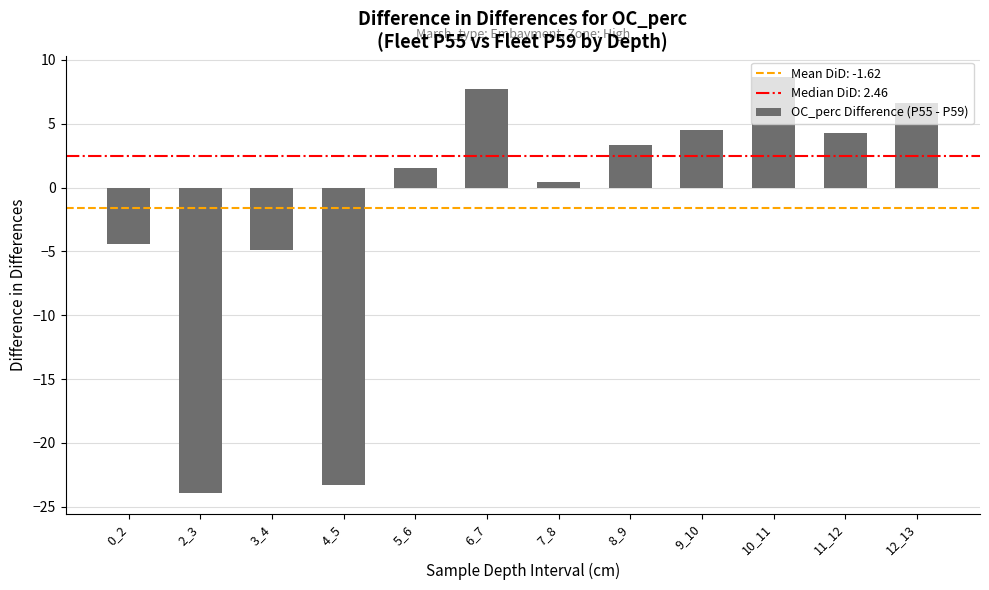

The chart shows a value of 13.9 at 10_11. True or false?

False